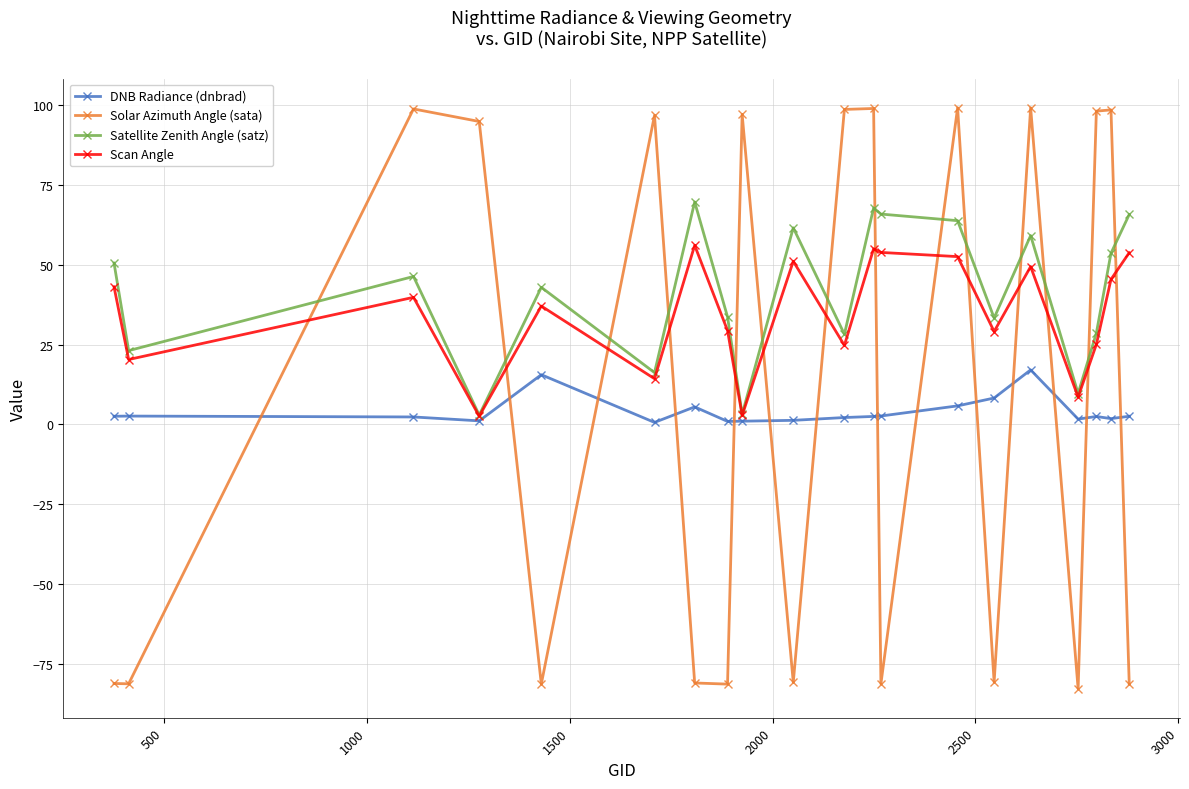

What is the smallest value displayed?

-82.8